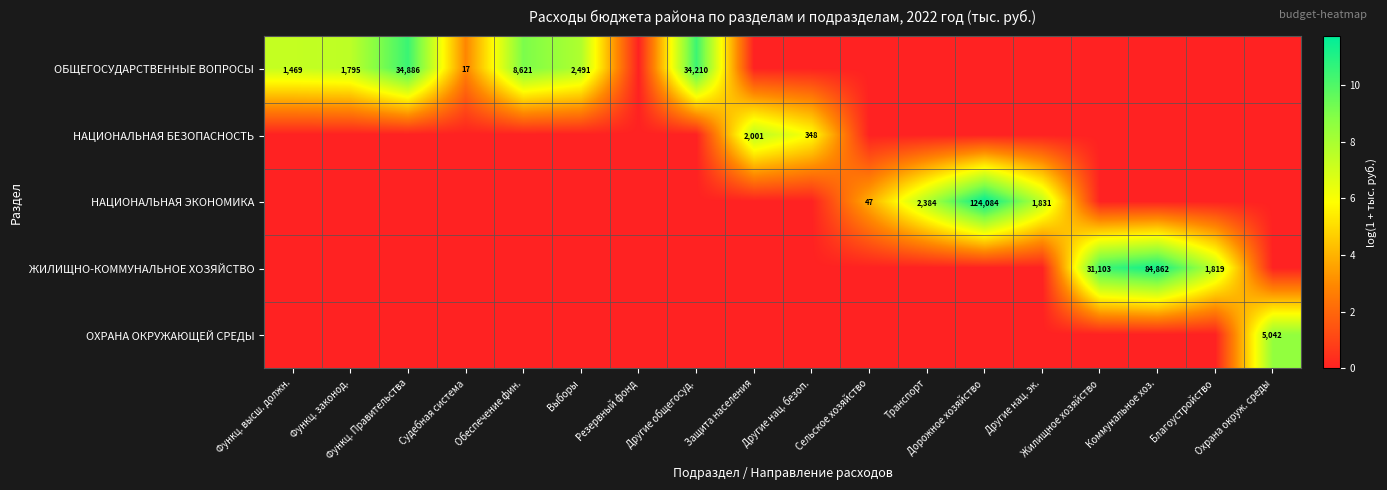

Which series changed the most between Функц. законод. and Функц. Правительства?

ОБЩЕГОСУДАРСТВЕННЫЕ ВОПРОСЫ